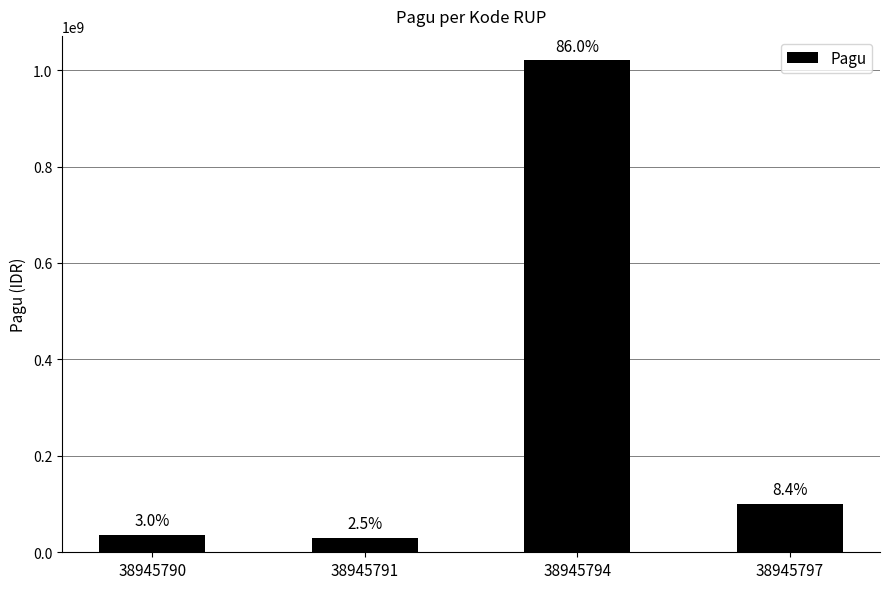

Reading left to right, extract all data points from this chart.

36000000	30000000	1020000000	100000000